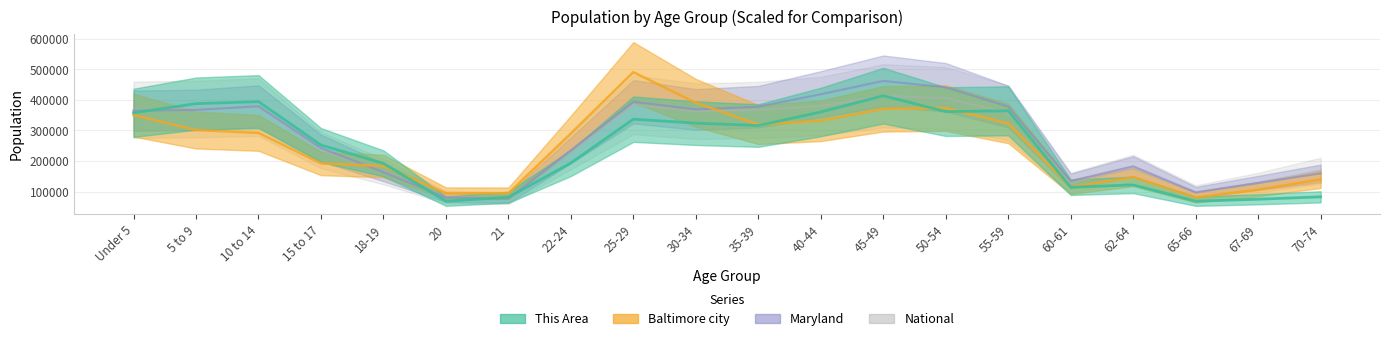

After their last crossing, which series has the higher values: Maryland or This Area?

Maryland